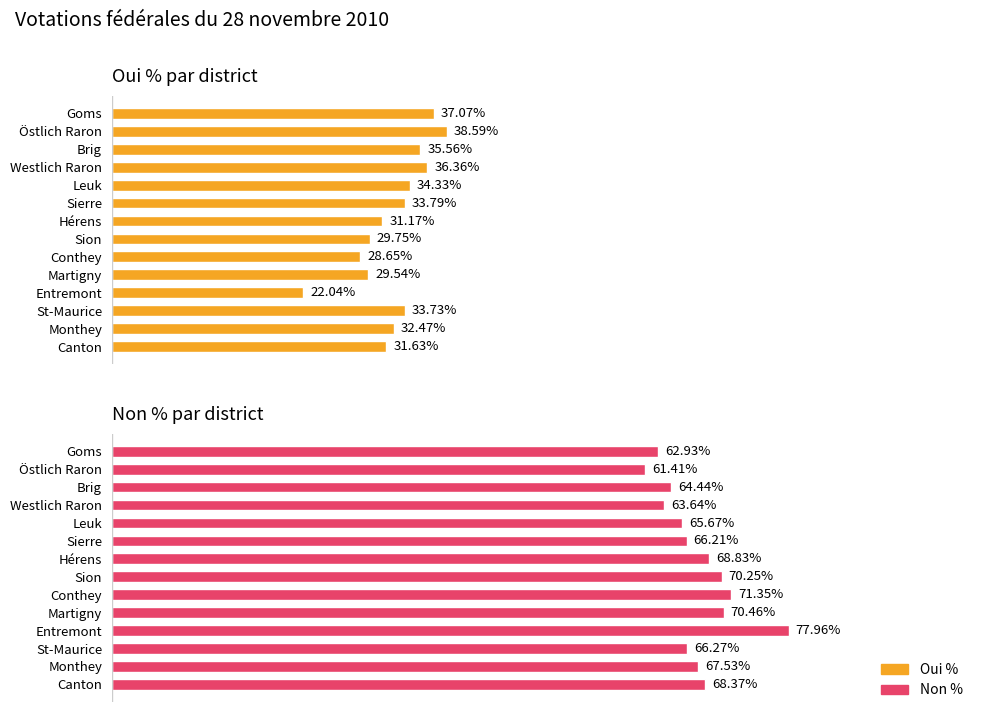

What is the minimum value shown in the chart?

22.0